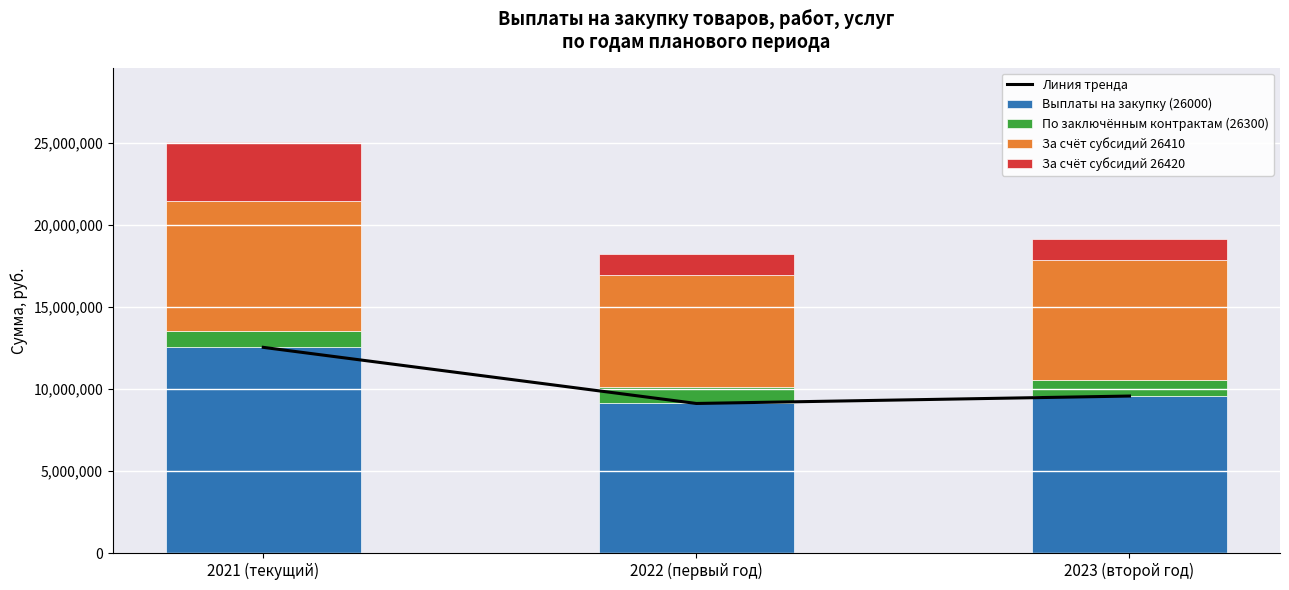

How many groups of bars are there?

3